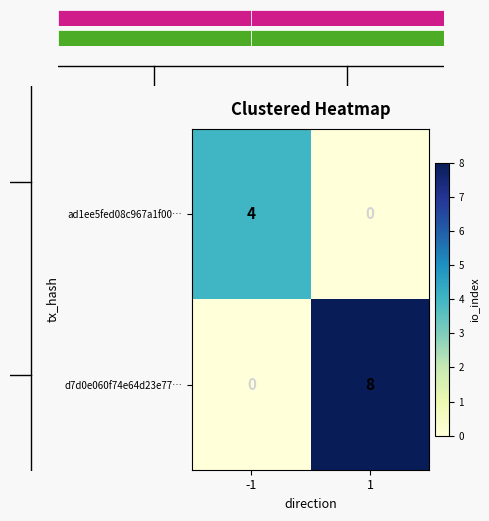

Count the d7d0e060f74e64d23e77… values in the range 0 to 8.

2